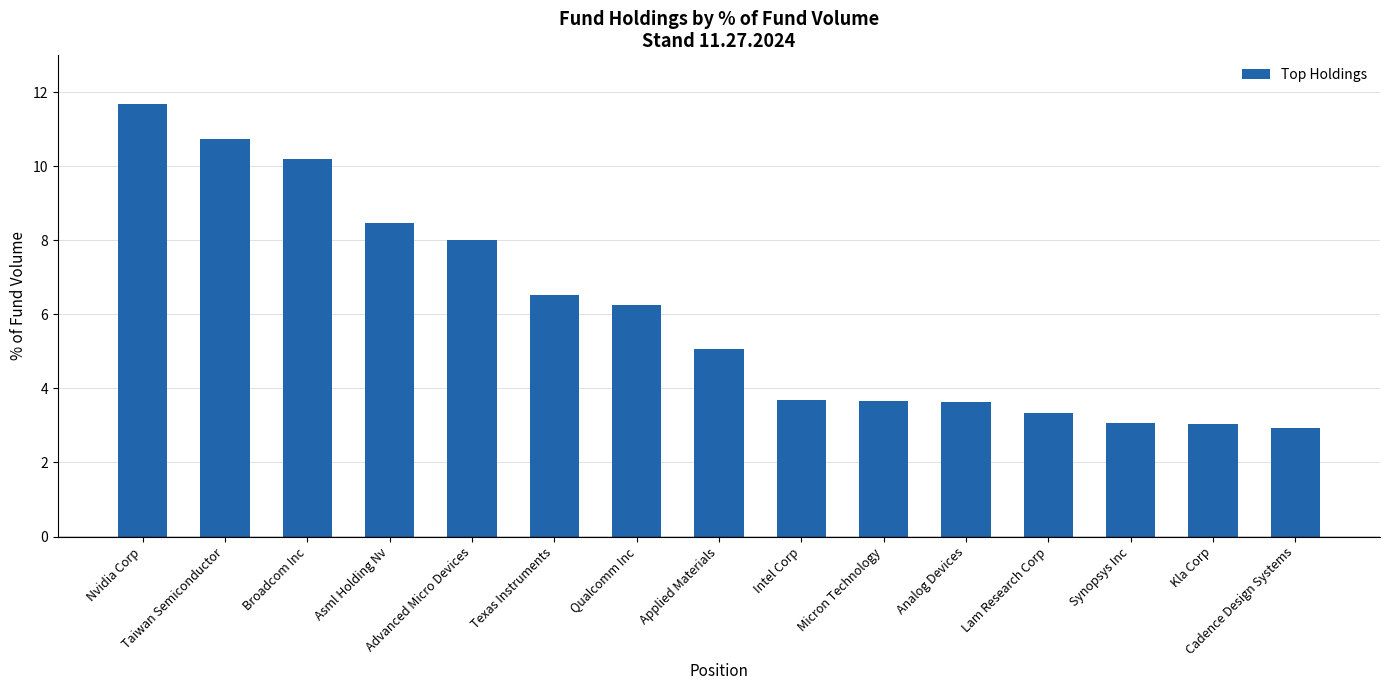

What is the value of the 12th bar from the left?

3.3